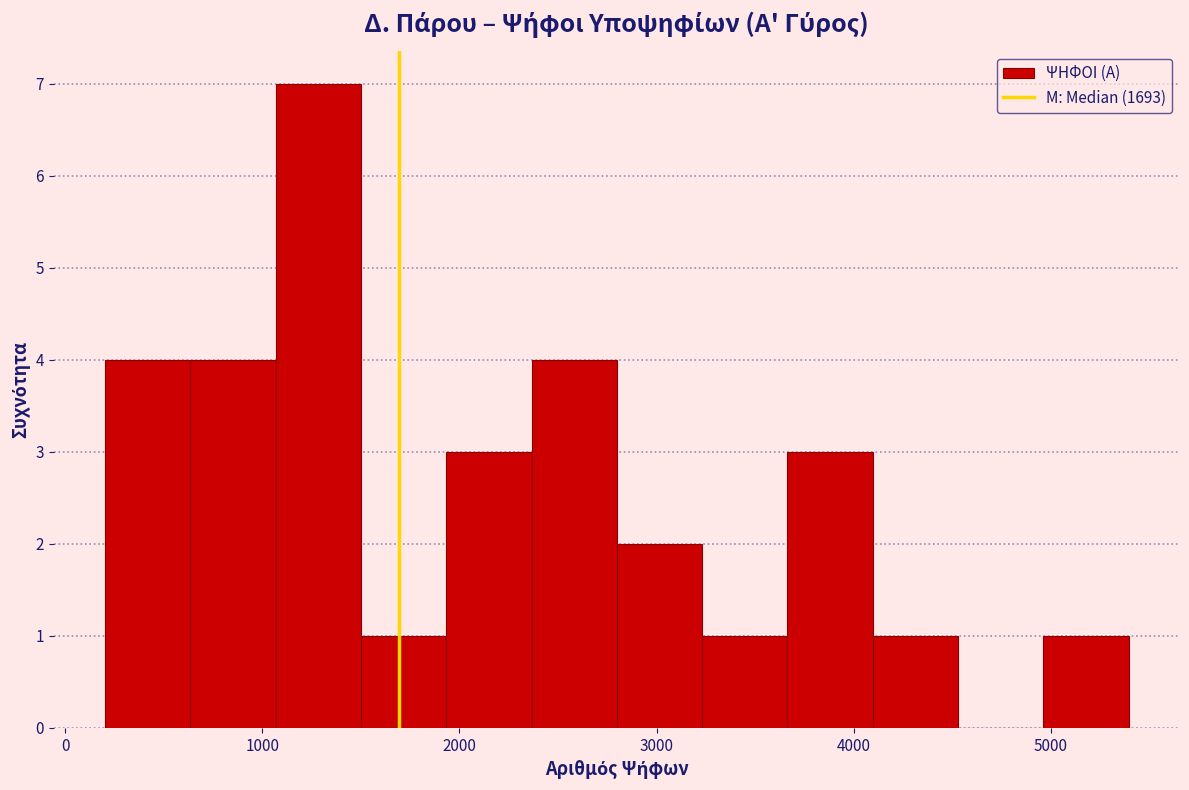

Reading left to right, list every bar in this chart as the range it spans on the x-axis followed by its height. Neither the bar edges nor the heights are printed on the chart, so give them approximately, as read against the axes.

200 to 600: 4
600 to 1100: 4
1100 to 1500: 7
1500 to 1900: 1
1900 to 2400: 3
2400 to 2800: 4
2800 to 3200: 2
3200 to 3700: 1
3700 to 4100: 3
4100 to 4500: 1
4500 to 5000: 0
5000 to 5400: 1